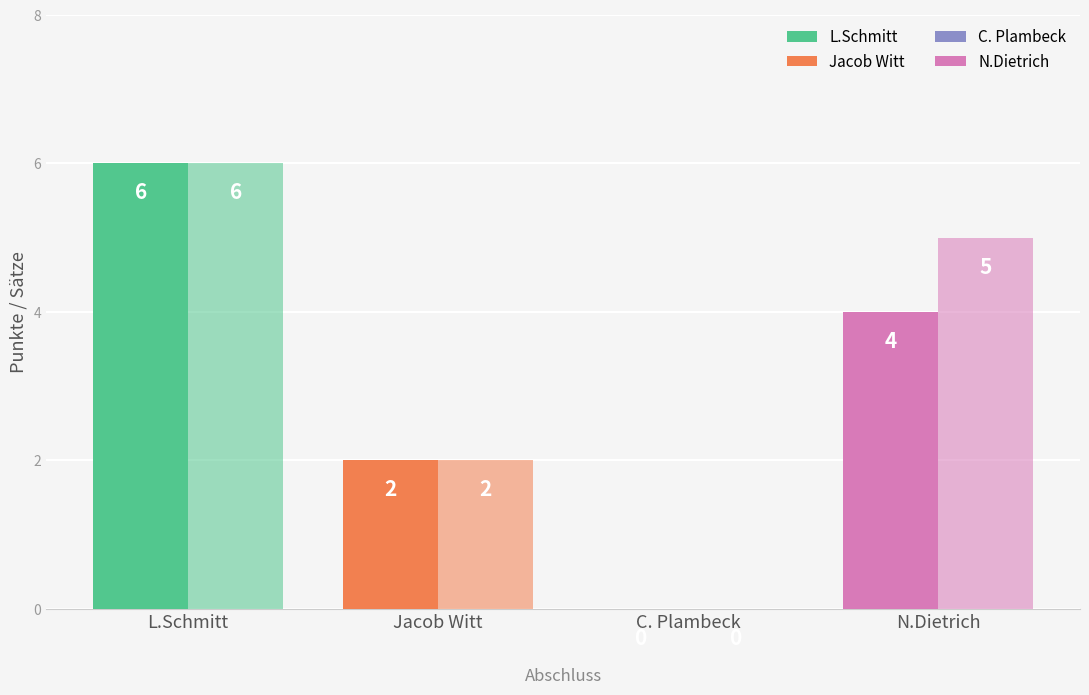

Which has a higher value, L.Schmitt or C. Plambeck?

L.Schmitt